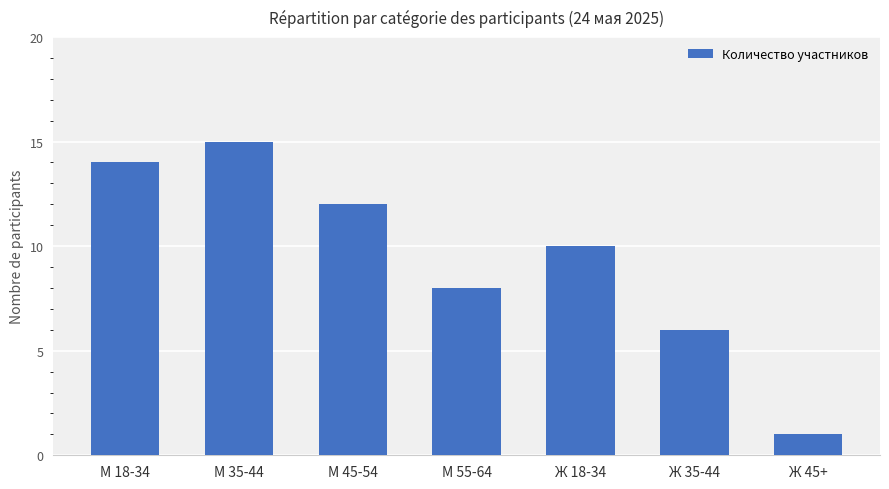

Which label corresponds to the largest value in the chart?

М 35-44